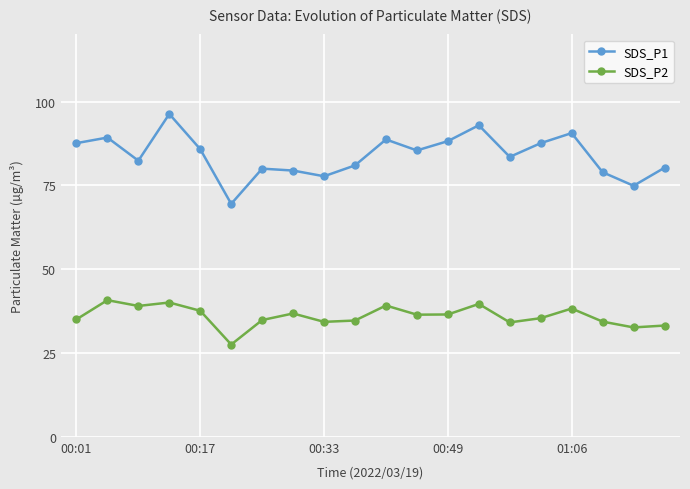

What is the value of the SDS_P2 point at the 18th from the left?

34.4